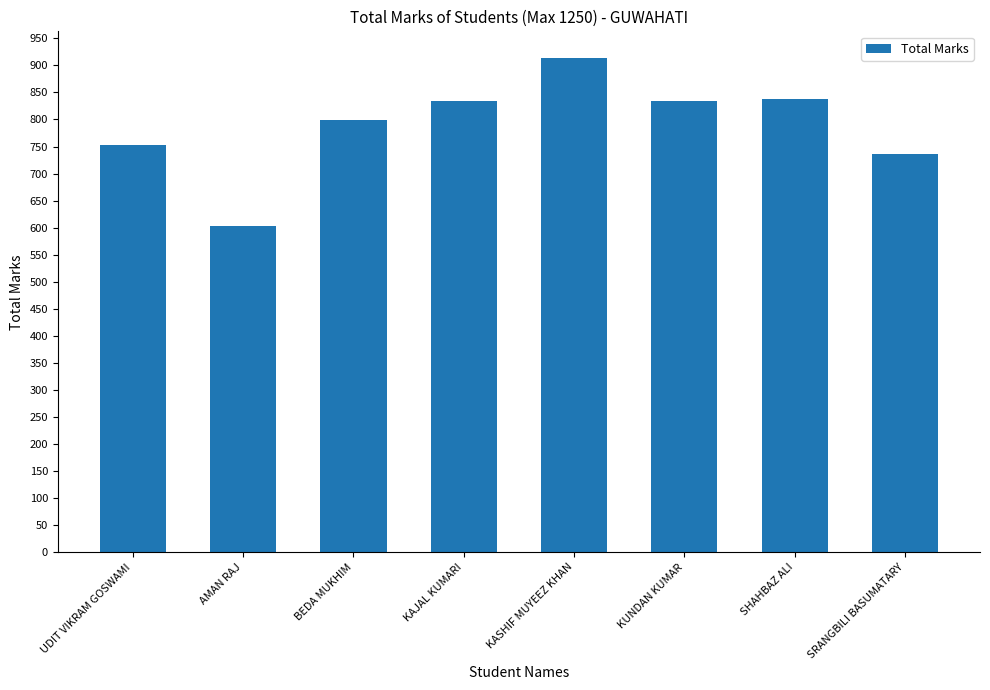

Which category has the lowest value across all series?

AMAN RAJ